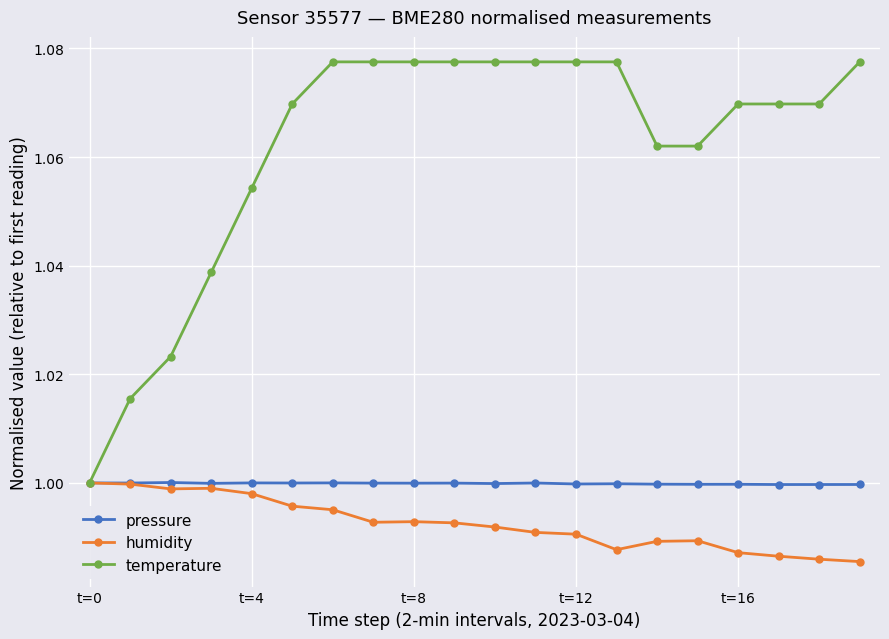

Which series has the largest total across all categories?

temperature